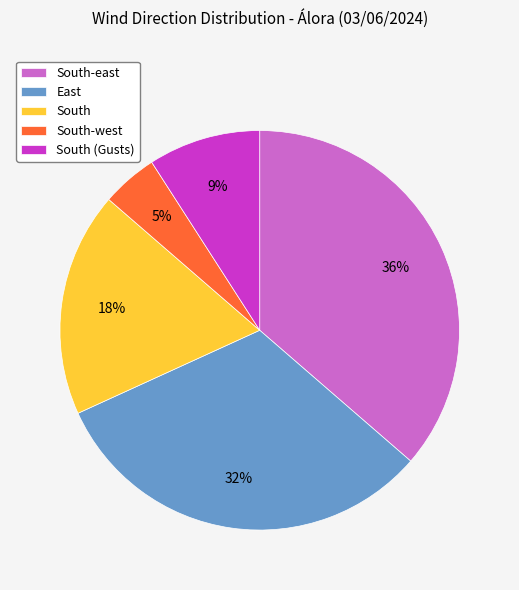

How many slices are in this pie chart?

5